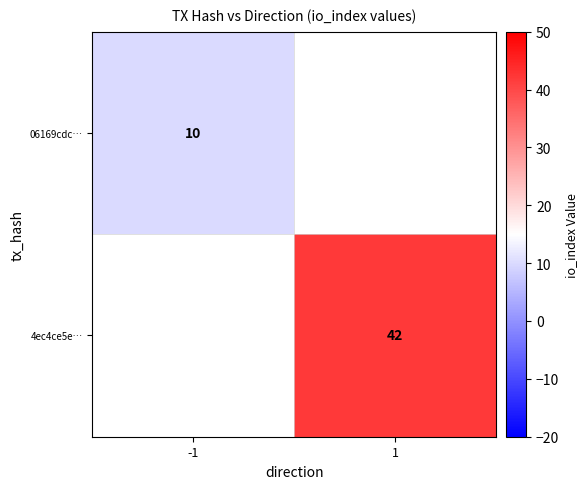

Which category has the lowest value across all series?

-1